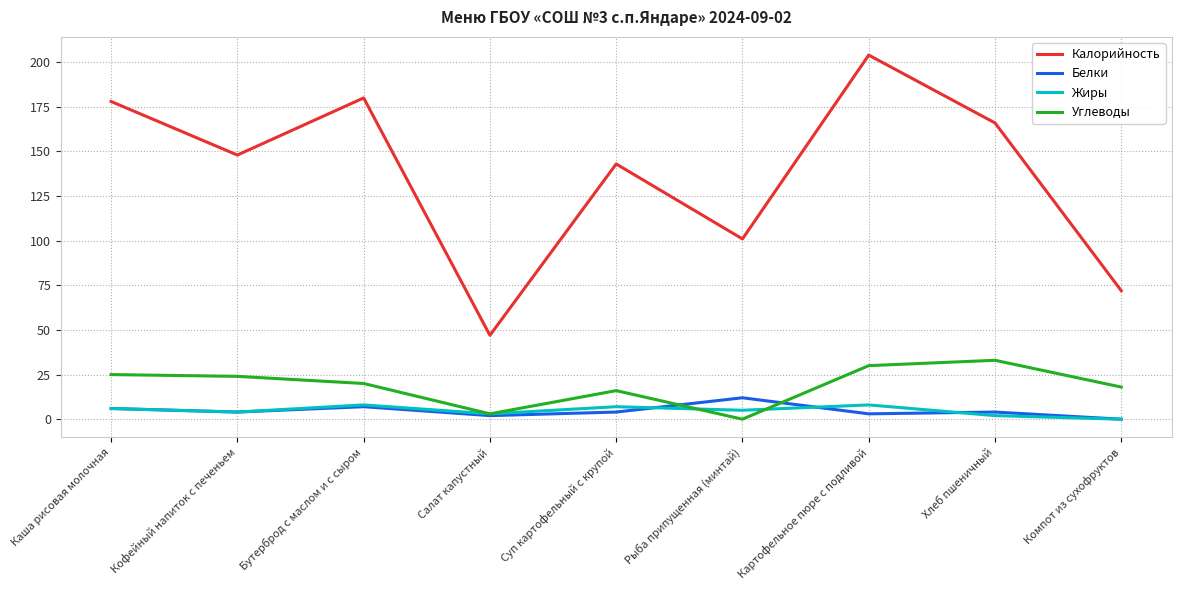

What is the total value across all series at Каша рисовая молочная?

215